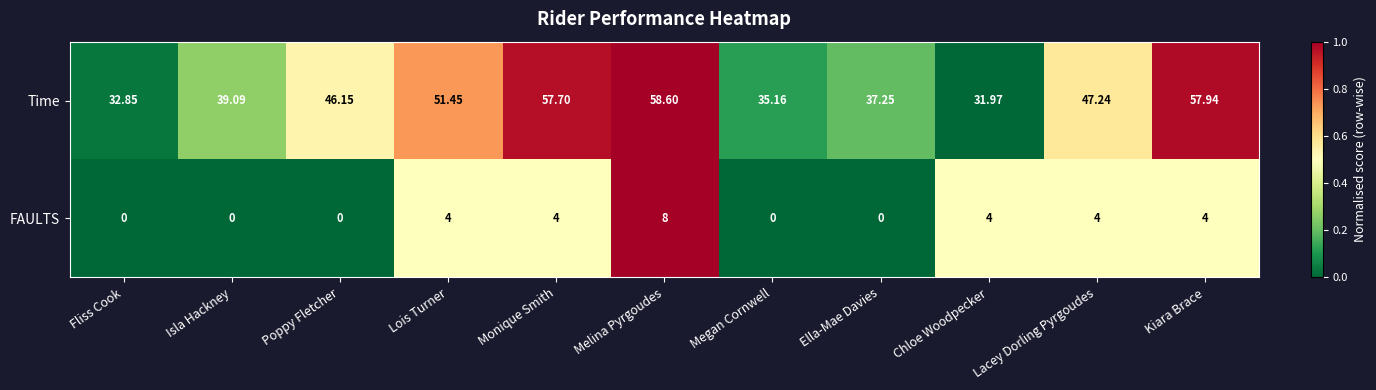

At which category is the sum across all series the highest?

Melina Pyrgoudes